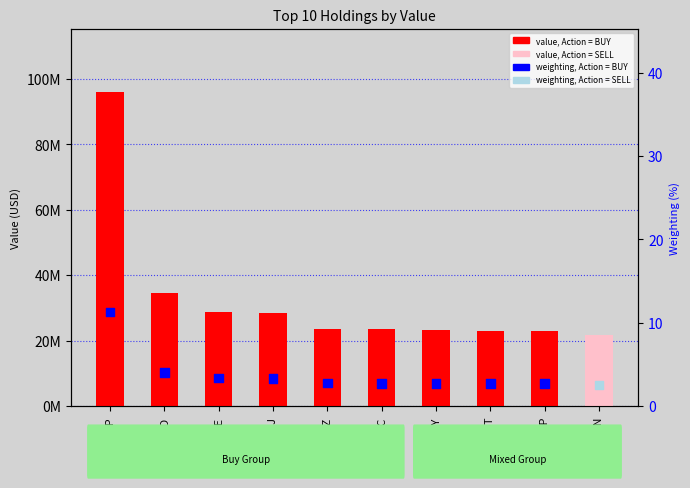

What is the total value across all series at HHC?

23510002.8